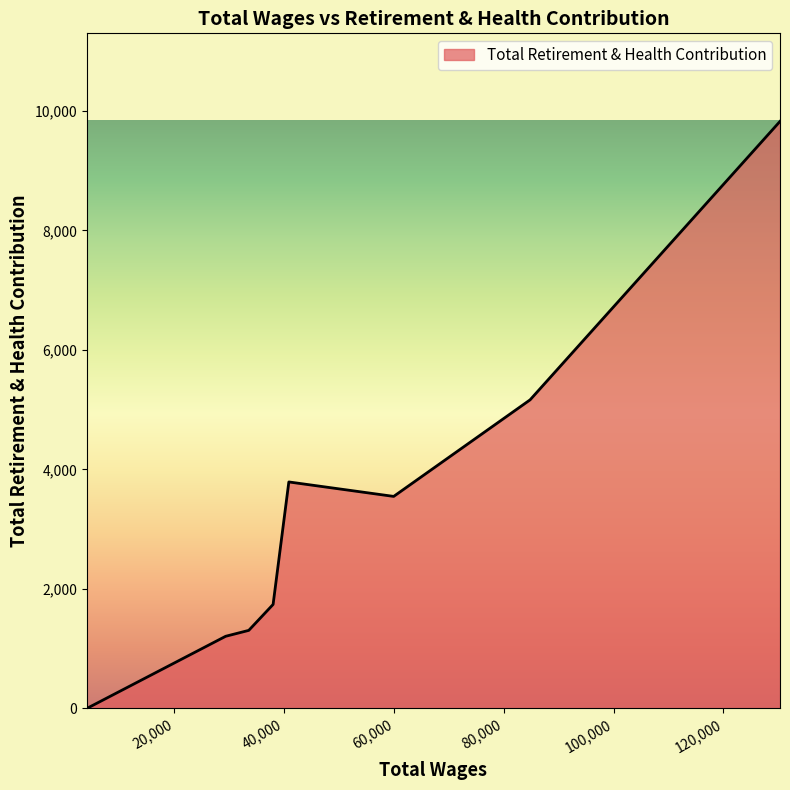

What is the maximum value shown in the chart?

9824